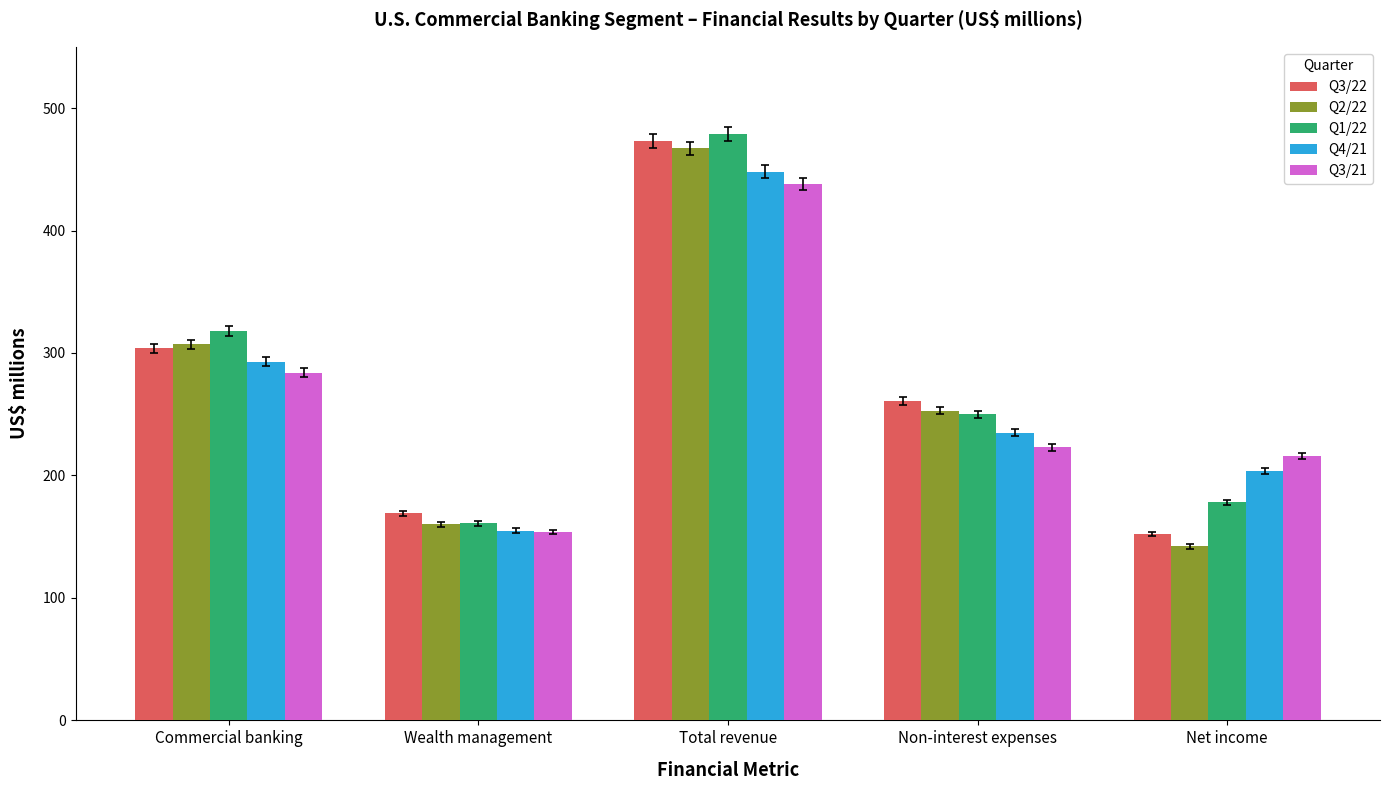

Reading left to right, extract all data points from this chart.

Q3/22: 304	169	473	261	152
Q2/22: 307	160	467	253	142
Q1/22: 318	161	479	250	178
Q4/21: 293	155	448	235	204
Q3/21: 284	154	438	223	216